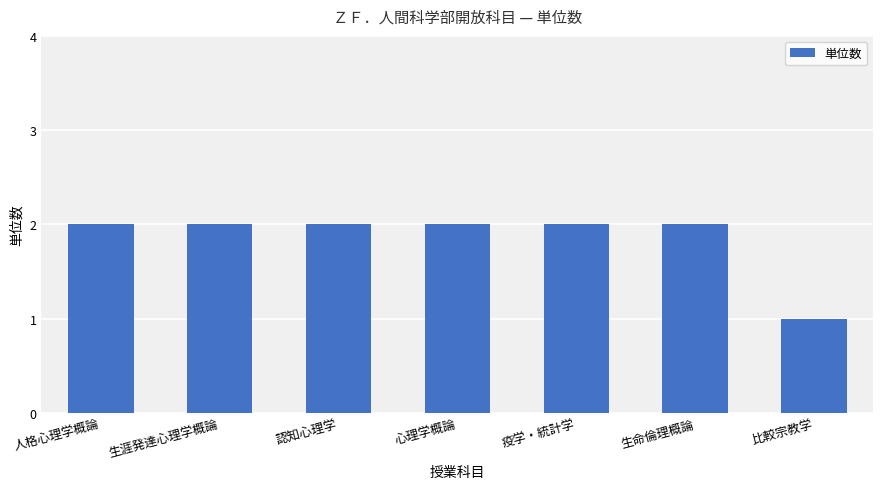

The chart shows a value of 1 at 疫学・統計学. True or false?

False